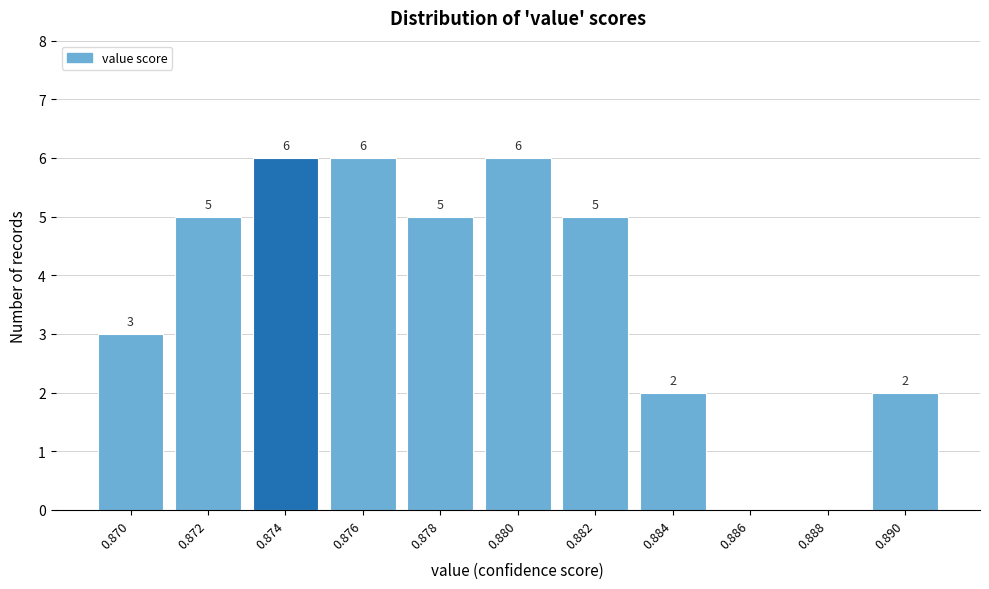

Reading right to left, transcribe all the data shown in this chart.

0.890=2	0.888=0	0.886=0	0.884=2	0.882=5	0.880=6	0.878=5	0.876=6	0.874=6	0.872=5	0.870=3